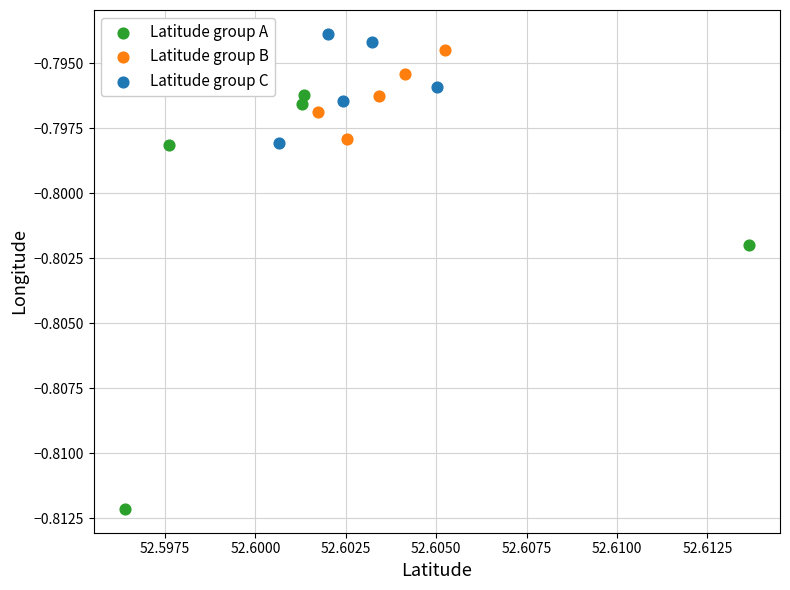

Which series contains the lowest Y value?

Latitude group A